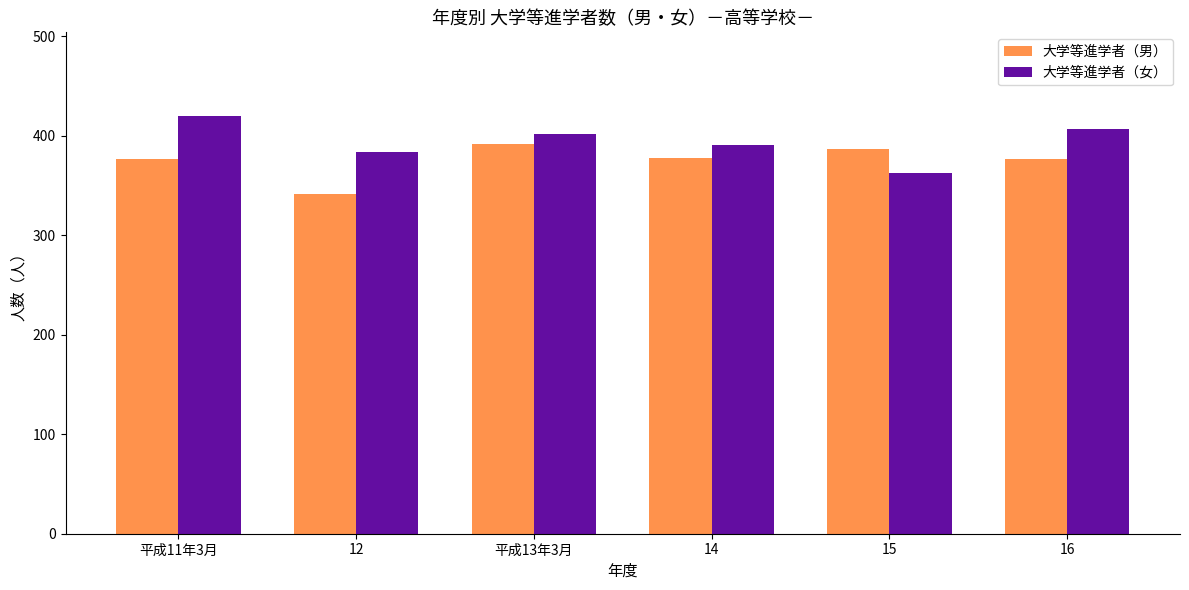

The 大学等進学者（女） series shows 182 at 16. True or false?

False